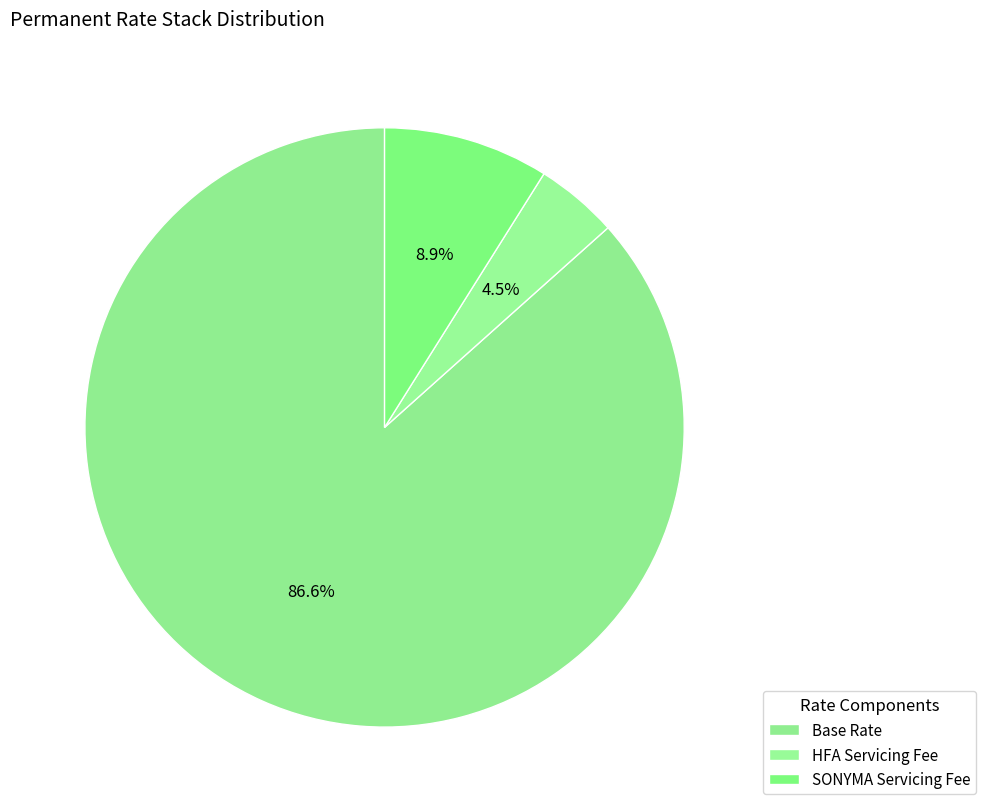

How many slices are in this pie chart?

3